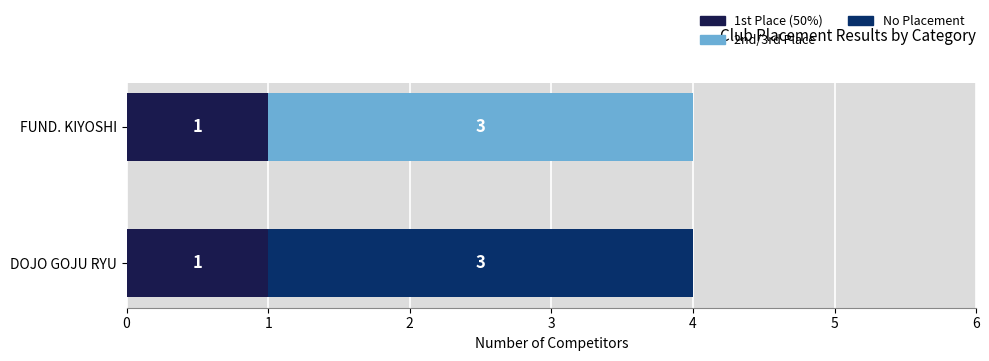

What is the total value across all series at FUND. KIYOSHI?

4